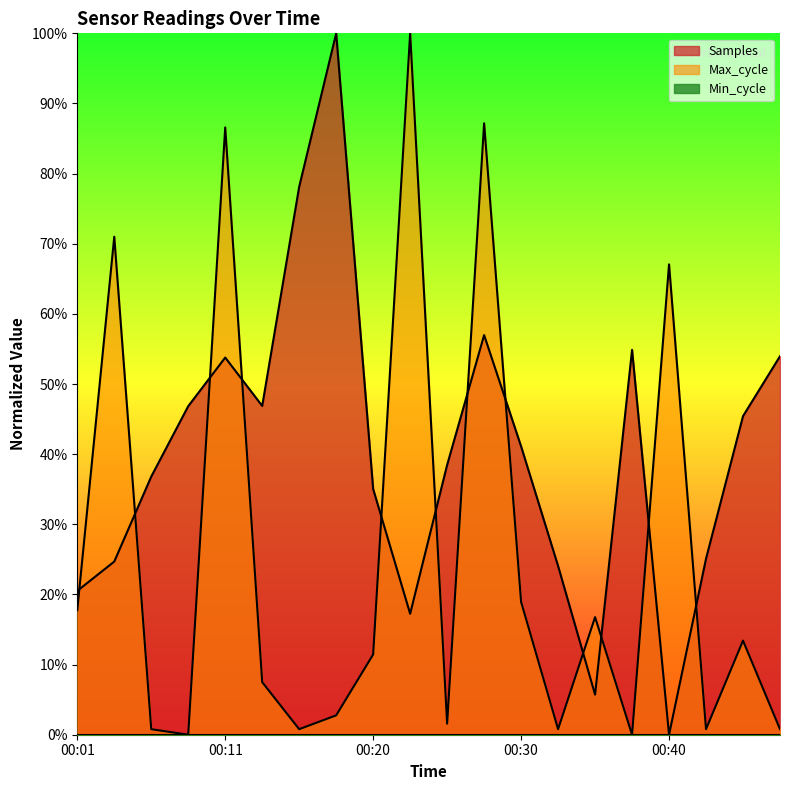

What is the difference between the Samples values at 00:25 and 00:37?

16.4